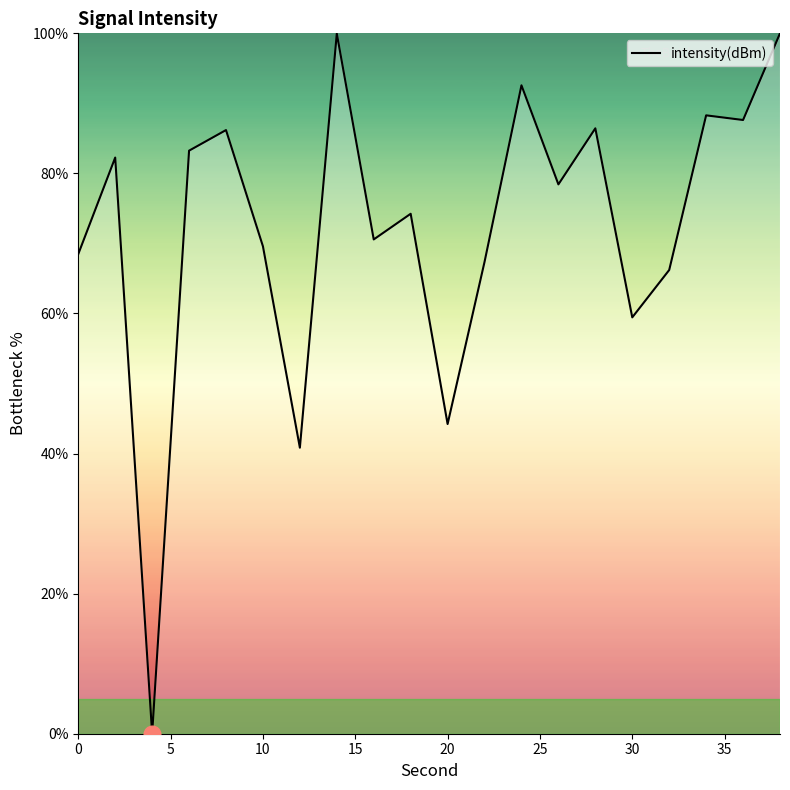

Does the chart display data point markers on the line(s)?

No